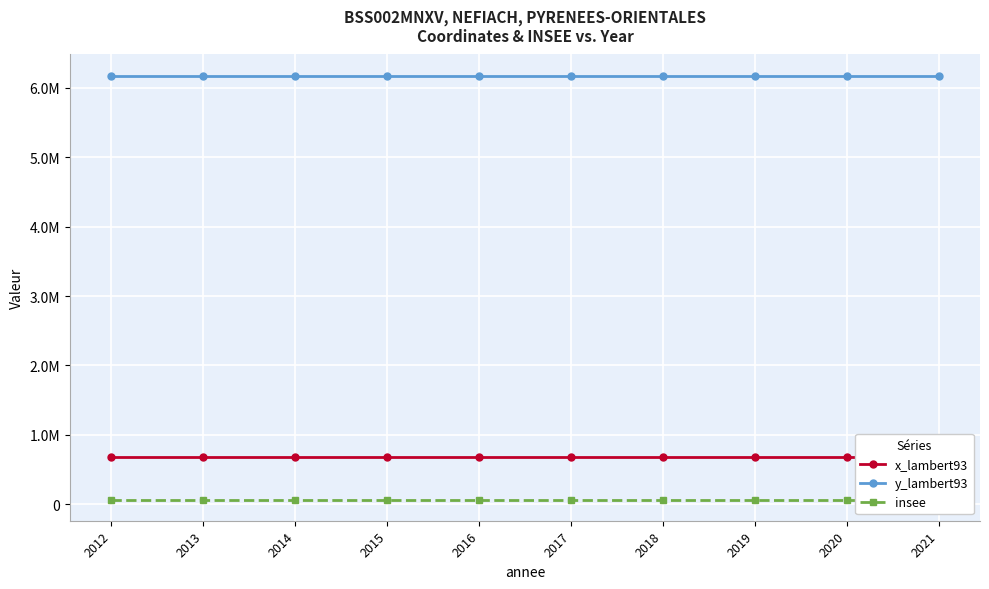

Is it true that x_lambert93 equals 1049852 at 2013?

False